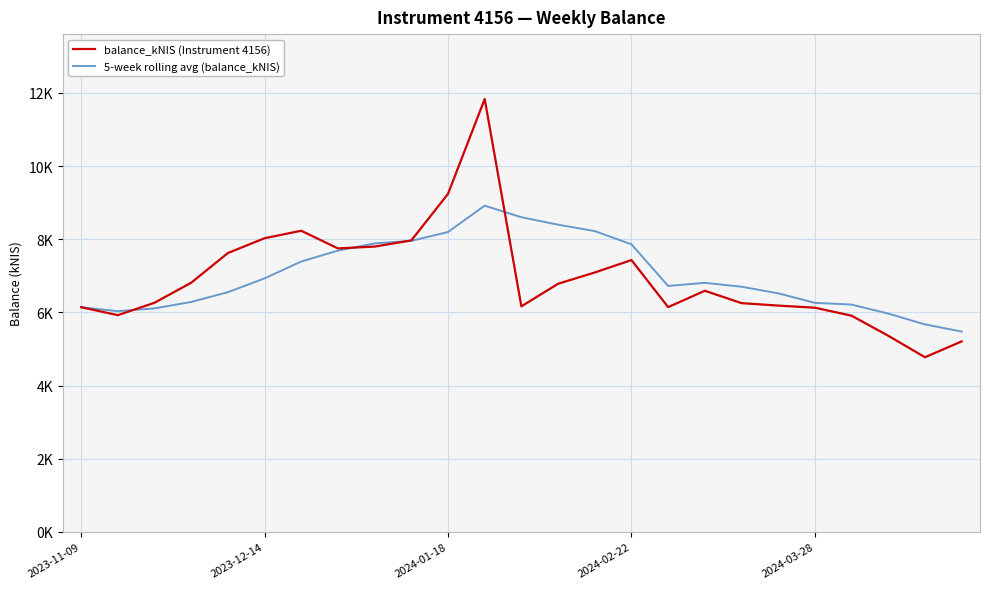

What are all the series names shown in the legend?

balance_kNIS (Instrument 4156), 5-week rolling avg (balance_kNIS)